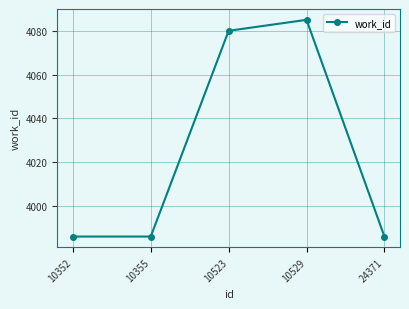

What is the sum of the values at 10352 and 10523?

8066